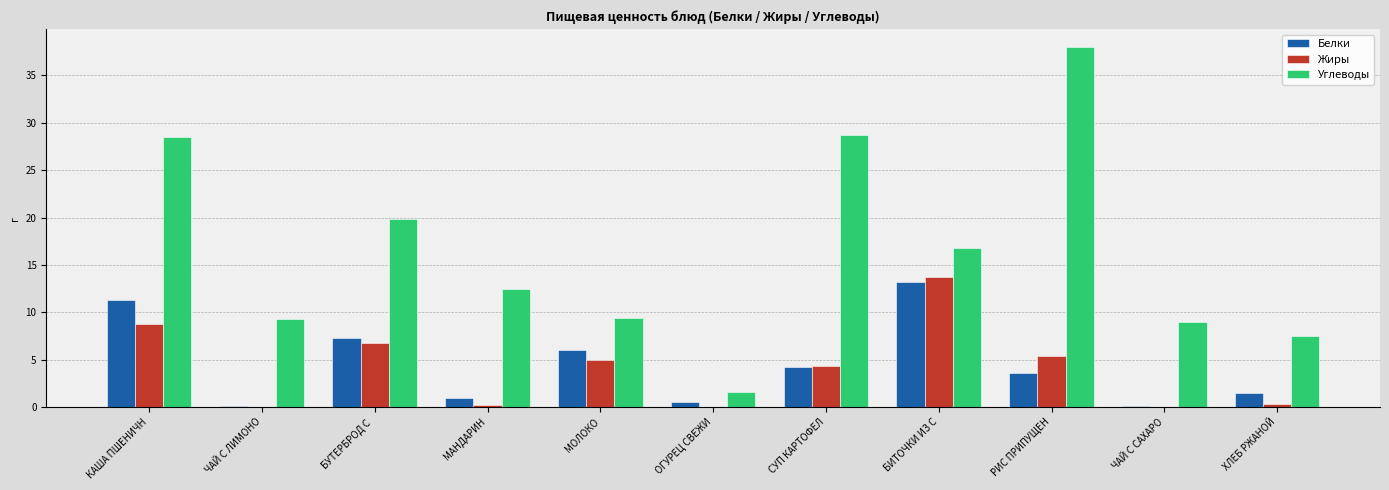

At which category is the sum across all series the highest?

КАША ПШЕНИЧН